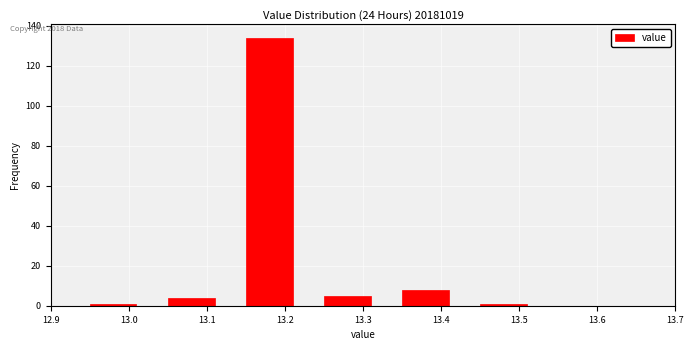

Reading left to right, list every bar in this chart as the range it spans on the x-axis followed by its height. The values are not printed on the chart, so give them approximately, as read against the axis.

12.95 to 13.05: under 2
13.05 to 13.15: 4
13.15 to 13.25: 134
13.25 to 13.35: 6
13.35 to 13.45: 8
13.45 to 13.55: under 2
13.55 to 13.65: 0